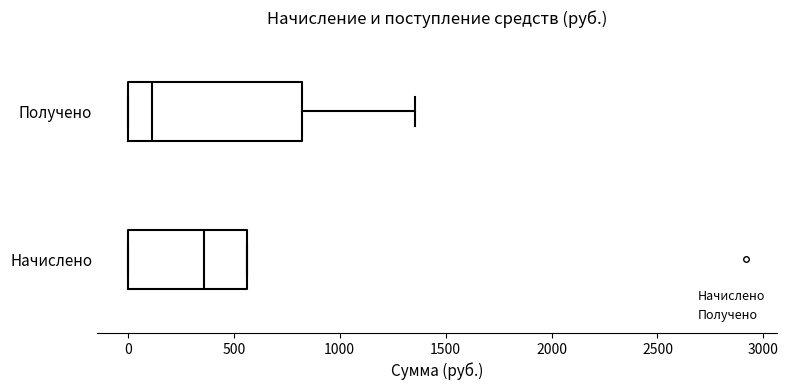

Comparing the boxes themselves (not the whiskers), which one is the widest?

Получено